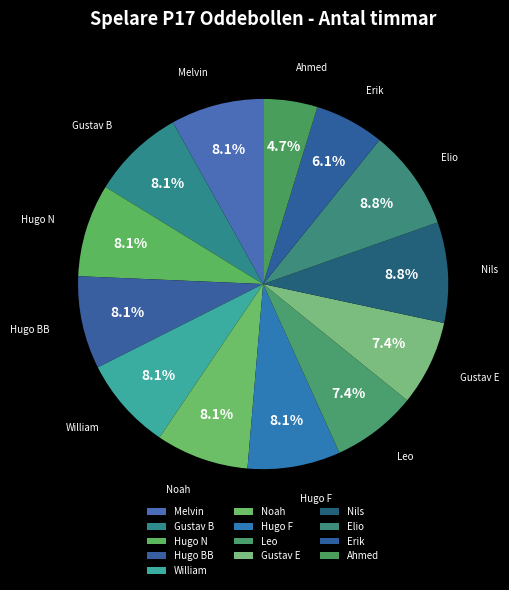

What is the ratio of the value at Hugo BB to the value at Nils?

0.9